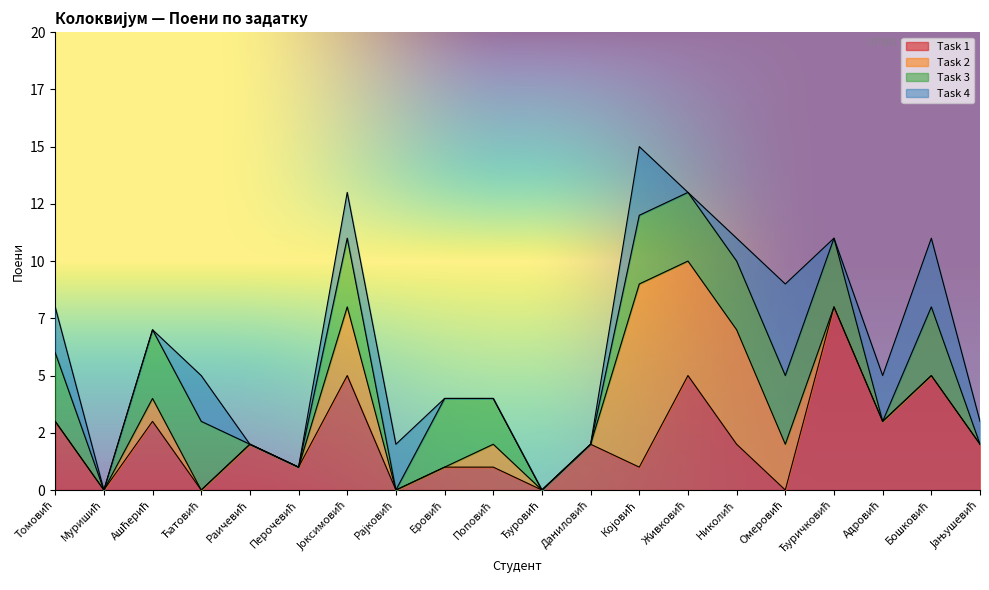

How many values in the Task 2 series exceed 0?

7